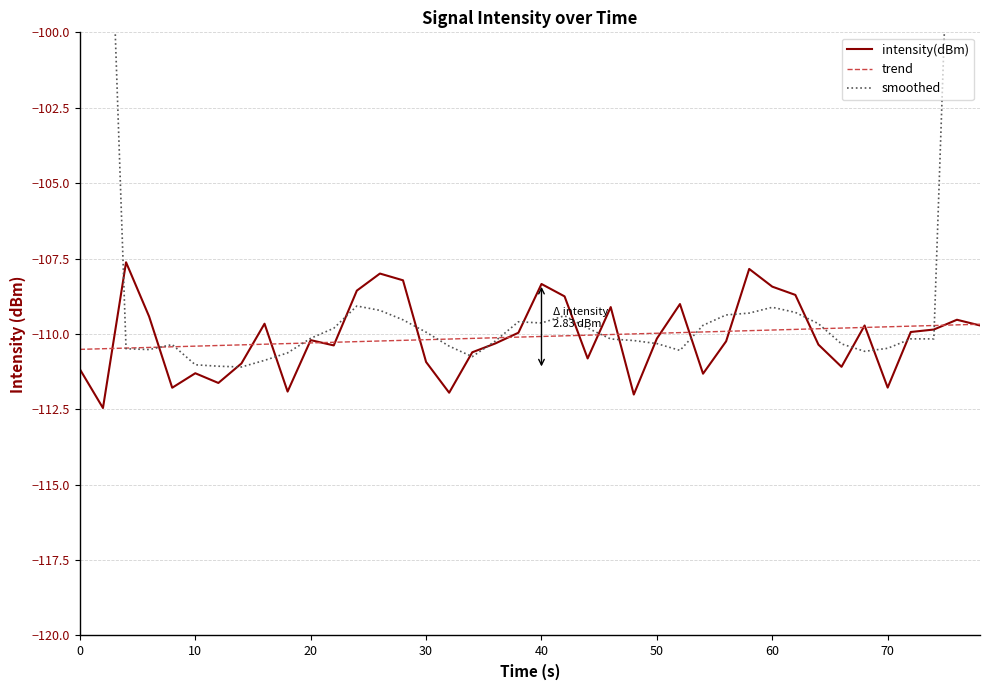

The value of trend at 30 is -40.8. True or false?

False